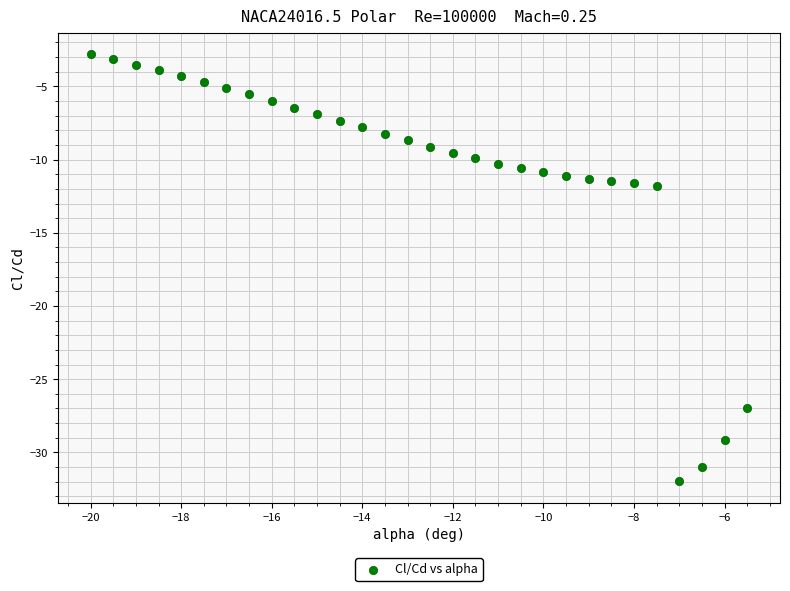

What is the range of Y values (max minus min)?

29.2